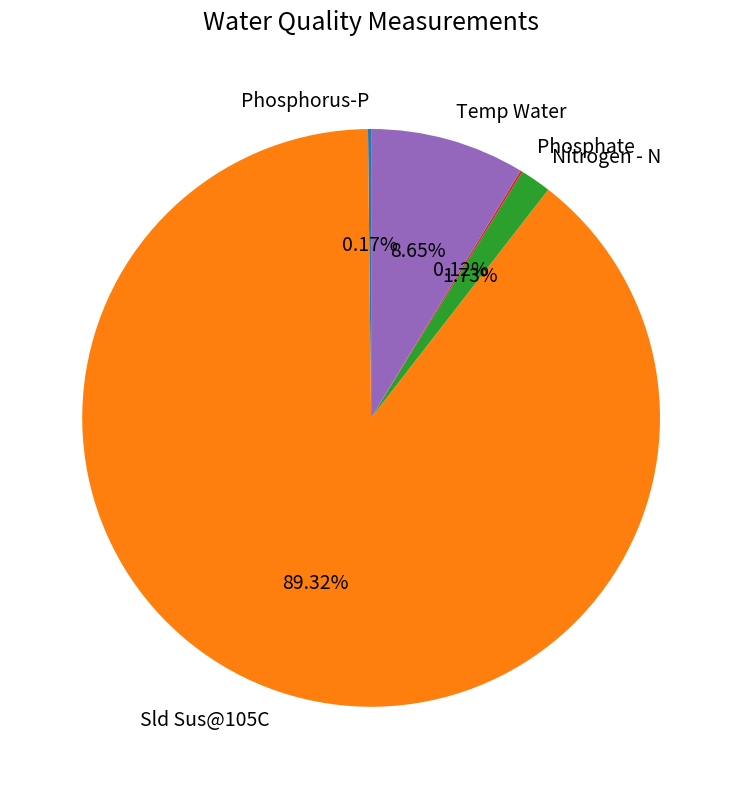

True or false: Temp Water accounts for 9% of the total.

True